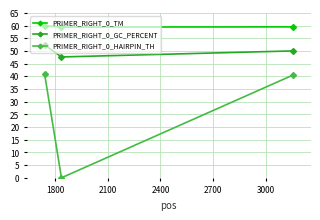

Which series has the largest range (max minus min)?

PRIMER_RIGHT_0_HAIRPIN_TH